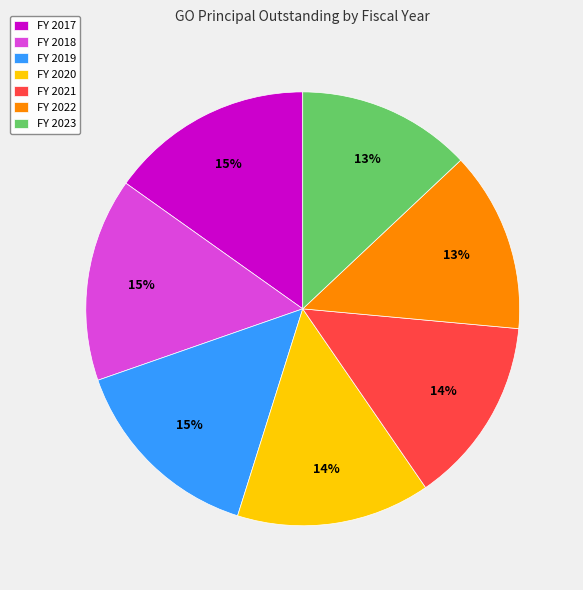

Does FY 2023 represent more than half of the total?

No